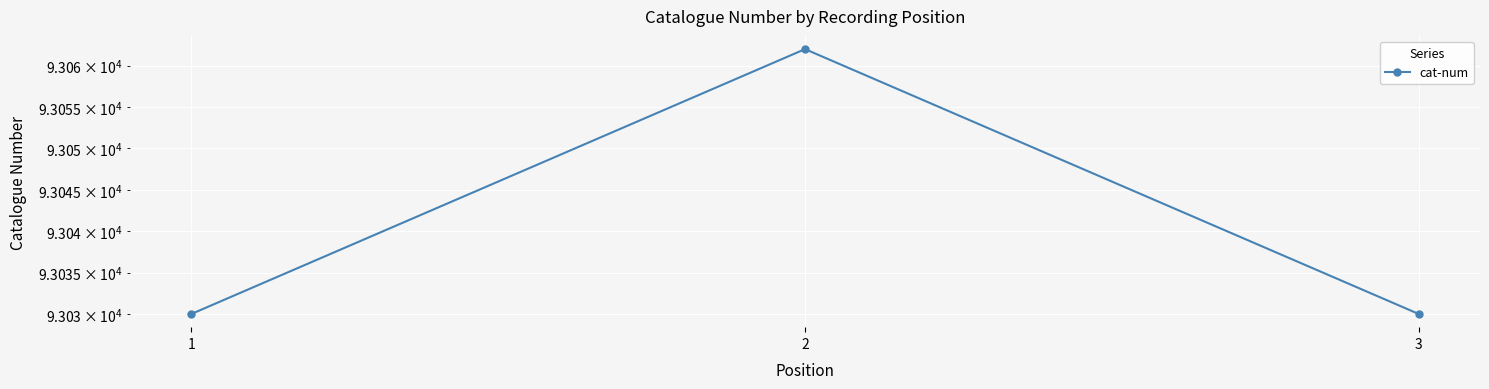

Between 1 and 3, which is larger?

1